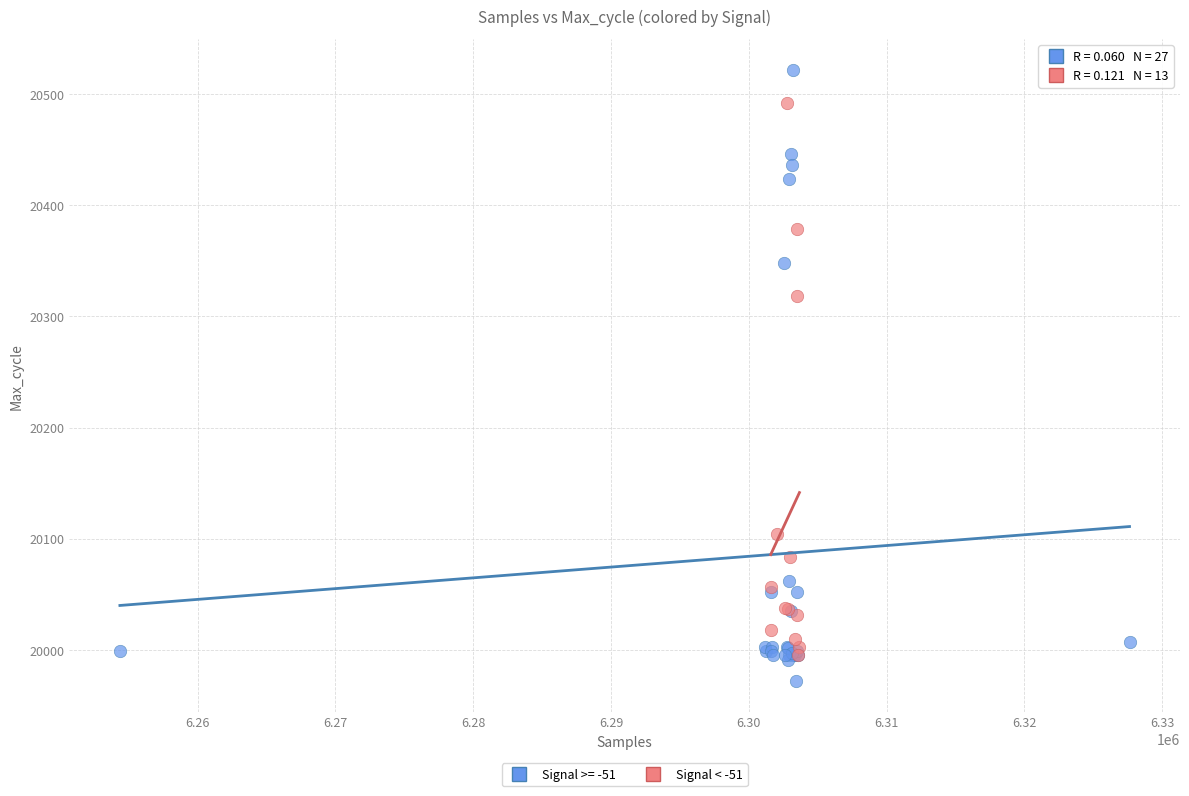

Which series reaches the maximum Y coordinate?

Signal >= -51